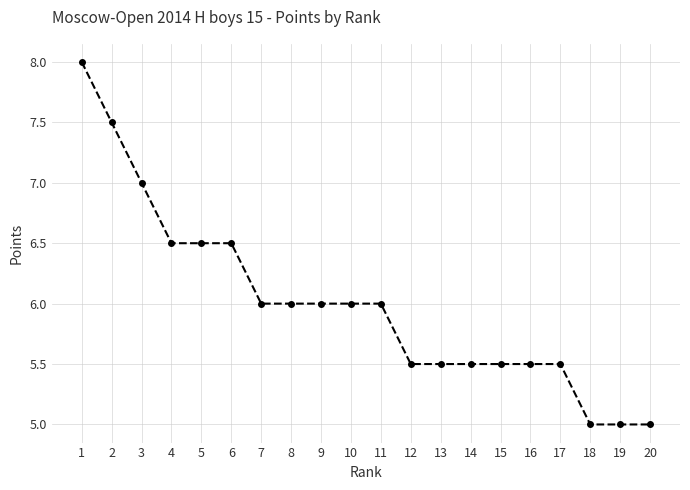

What is the sum of all values?

120.0